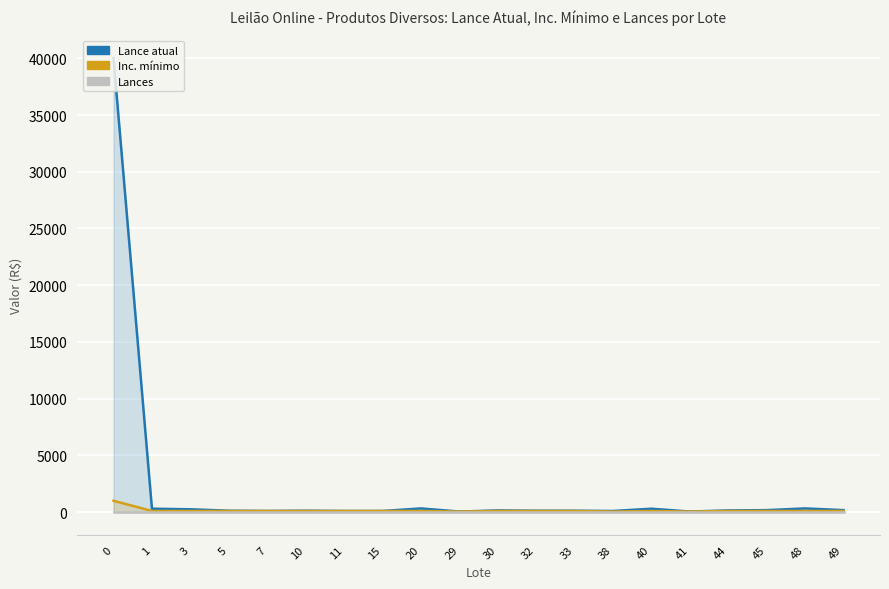

What is the spread (max minus min) of values at 38?

100